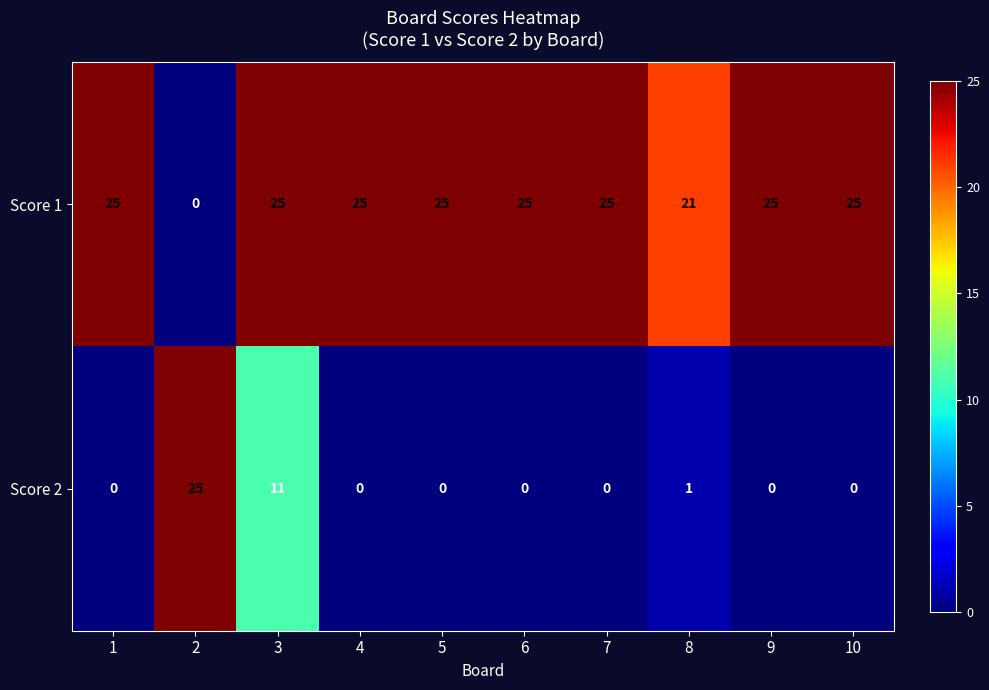

Reading right to left, list all the values displayed in this chart.

Score 1: 10=25	9=25	8=21	7=25	6=25	5=25	4=25	3=25	2=0	1=25
Score 2: 10=0	9=0	8=1	7=0	6=0	5=0	4=0	3=11	2=25	1=0